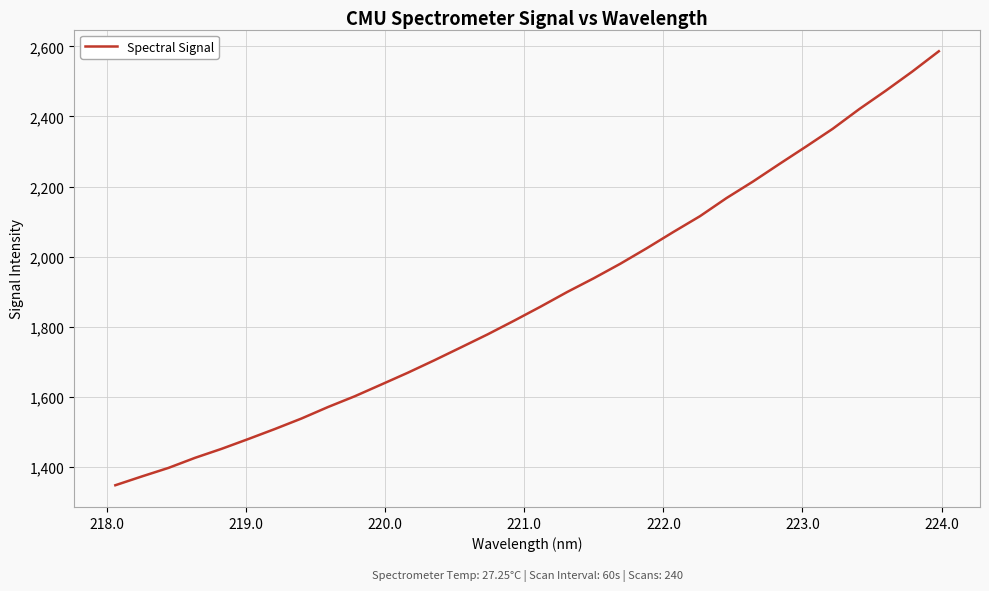

What is the difference between the maximum and minimum values?

1238.4